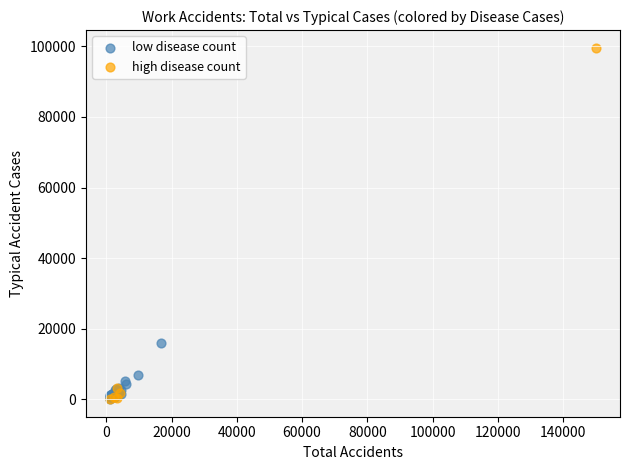

Which series has the widest spread of Y values?

high disease count